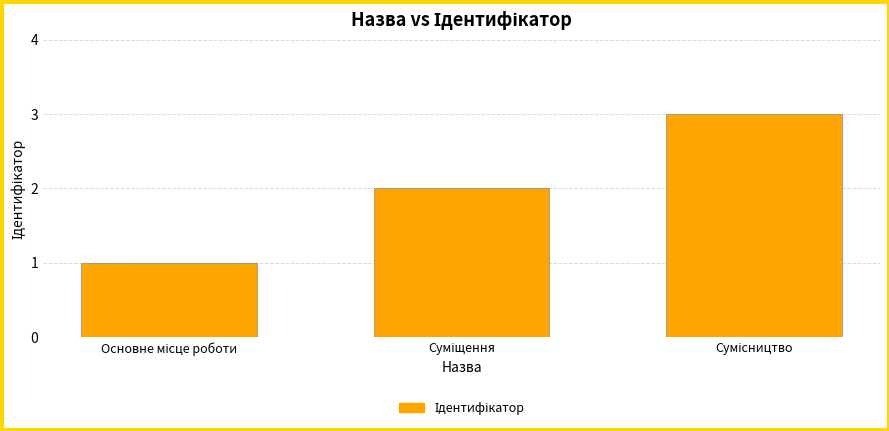

What is the greatest value displayed?

3